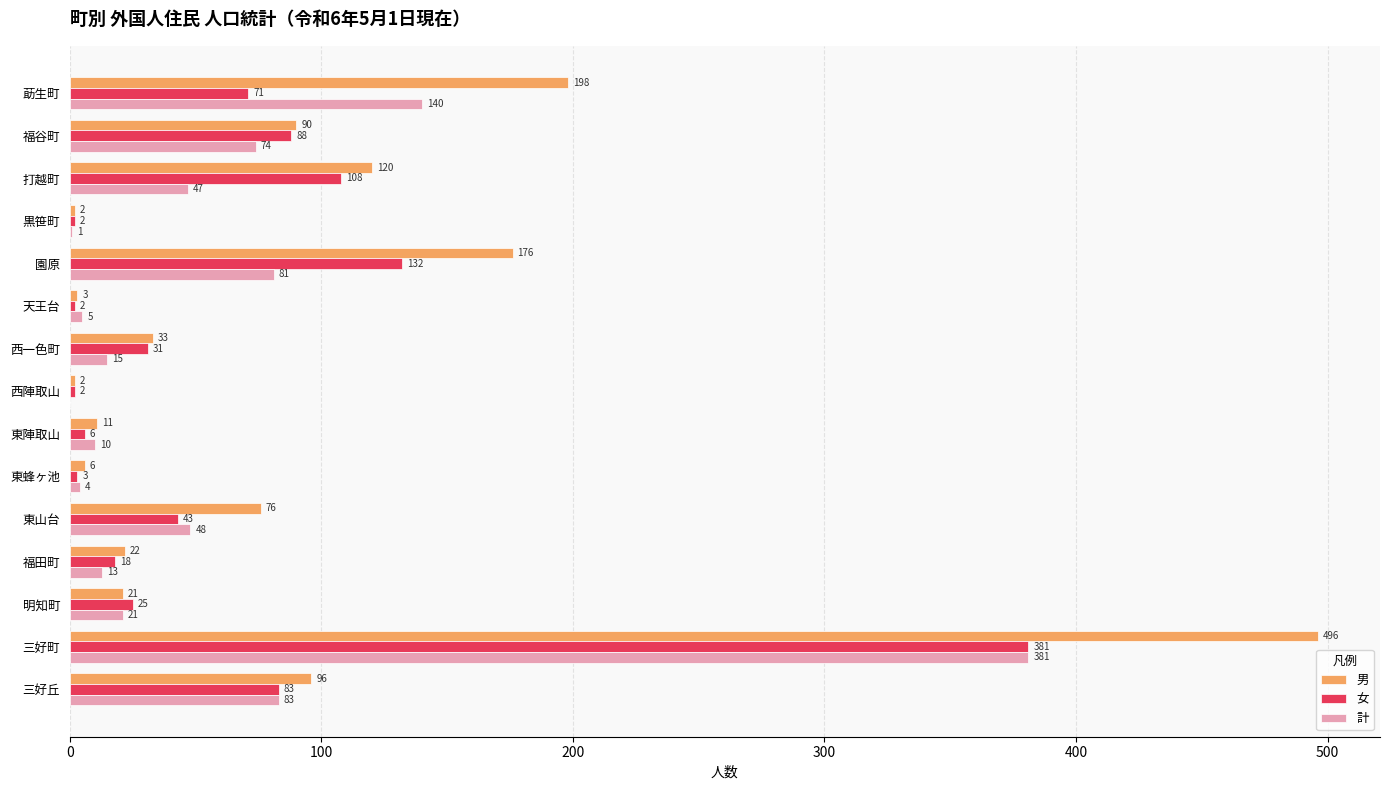

Is it true that 計 equals 96 at 莇生町?

False